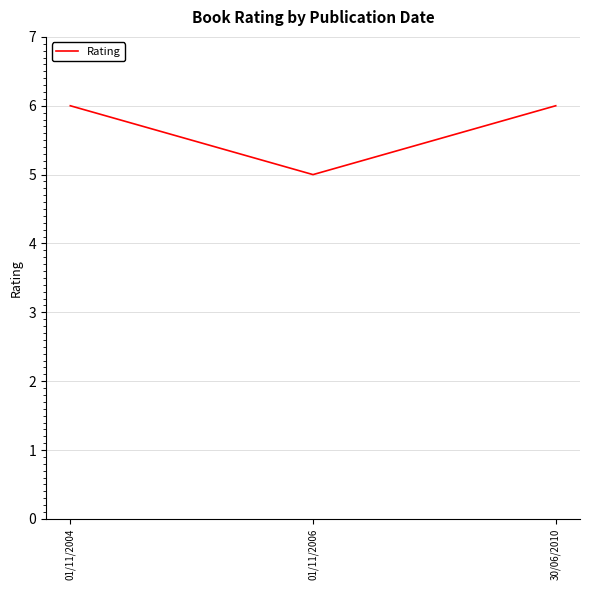

Where is the data nearest to the value 5?

01/11/2006